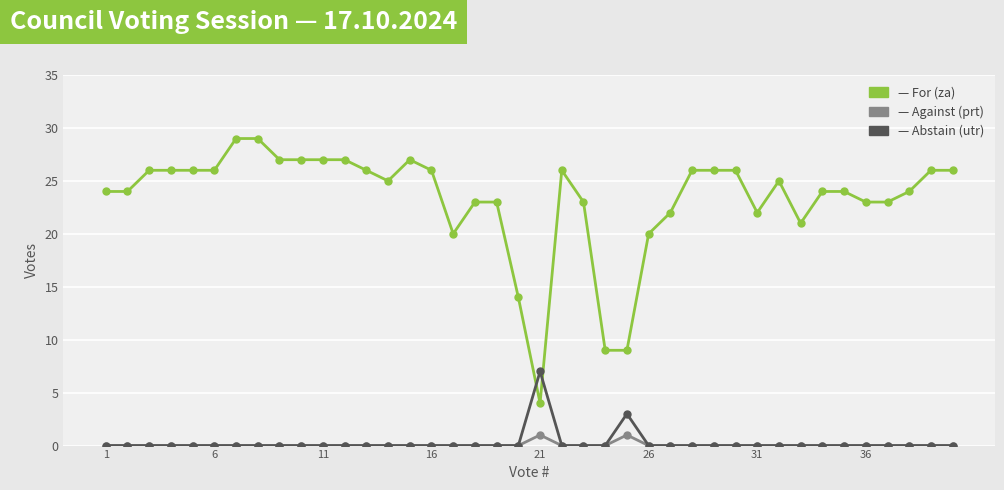

What is the greatest value displayed?

29